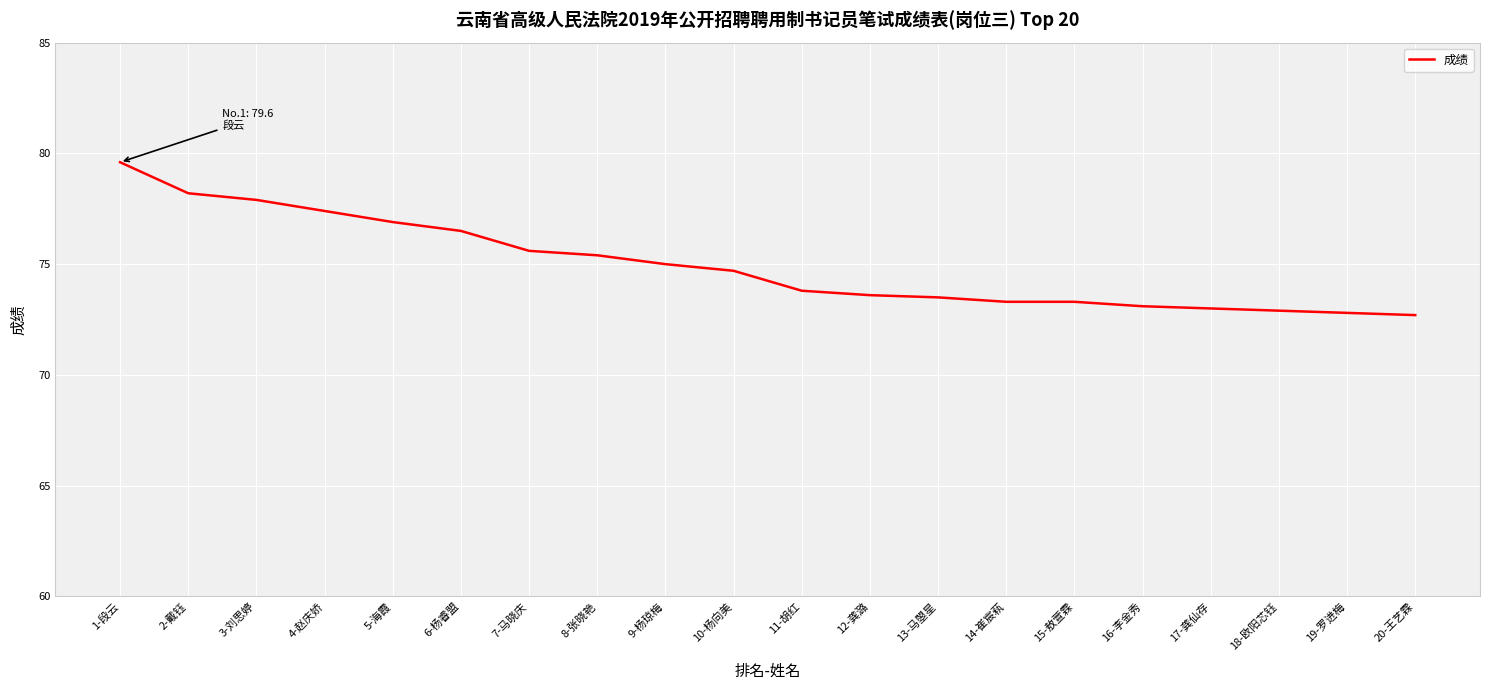

What position from the left is 18-欧阳芯钰?

18